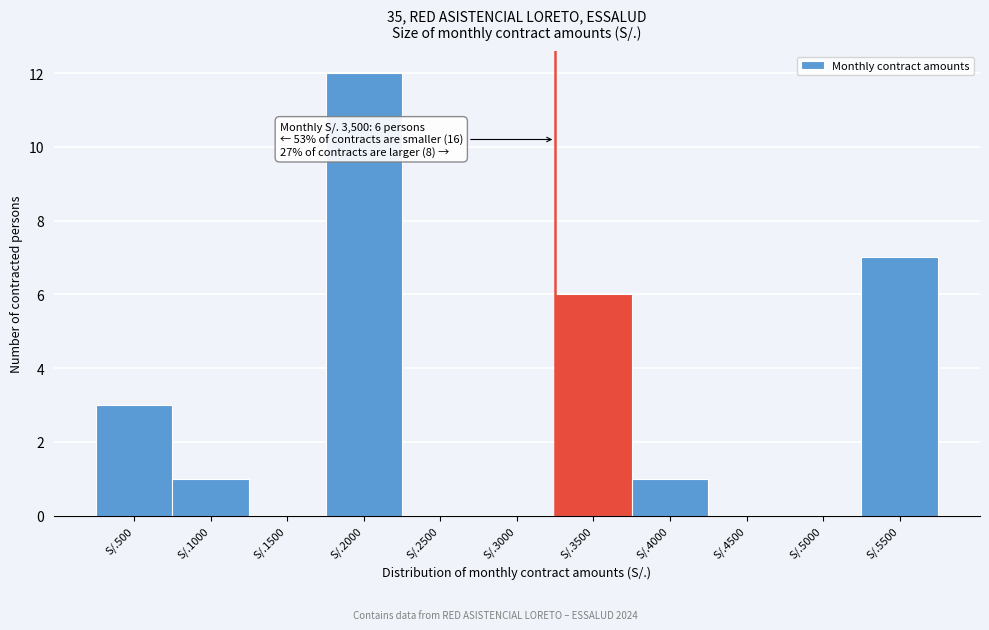

Reading left to right, transcribe all the data shown in this chart.

S/.500=3	S/.1000=1	S/.1500=0	S/.2000=12	S/.2500=0	S/.3000=0	S/.3500=6	S/.4000=1	S/.4500=0	S/.5000=0	S/.5500=7